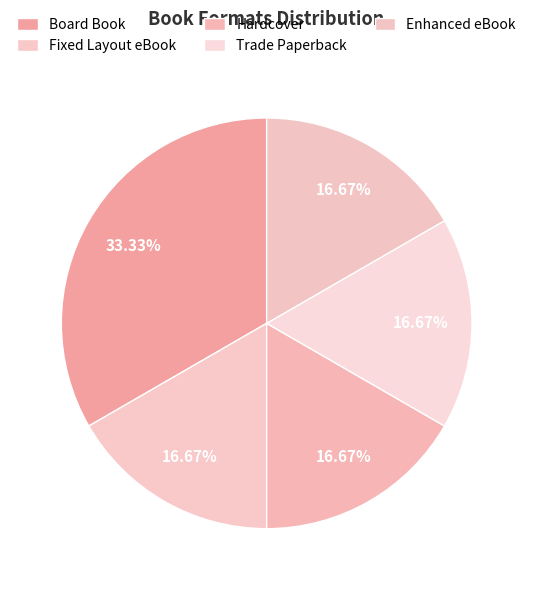

What percentage is the Trade Paperback slice, to the nearest percent?

17%